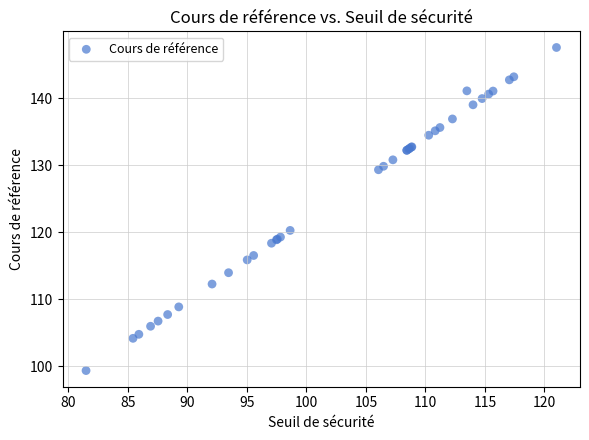

What Y value in the scatter plot is closest to 123?

120.3